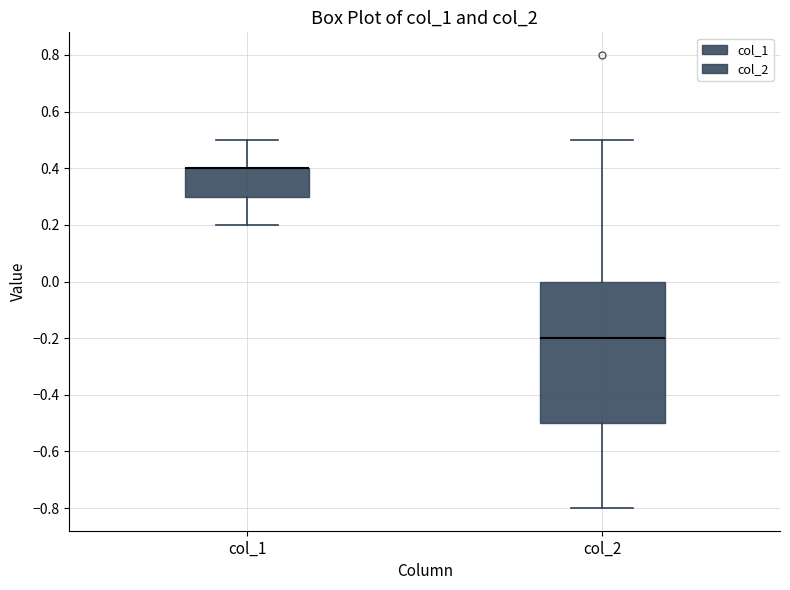

Reading left to right, read every box against the y-axis: the position of its median line, the range the box covers, and the ends of its whiskers. The values are not printed on the chart, so give them approximately, as read against the axis.

col_1: median 0.4 (drawn on the box's upper edge), box 0.3 to 0.4, whiskers 0.2 to 0.5
col_2: median -0.2, box -0.5 to 0.0, whiskers -0.8 to 0.5